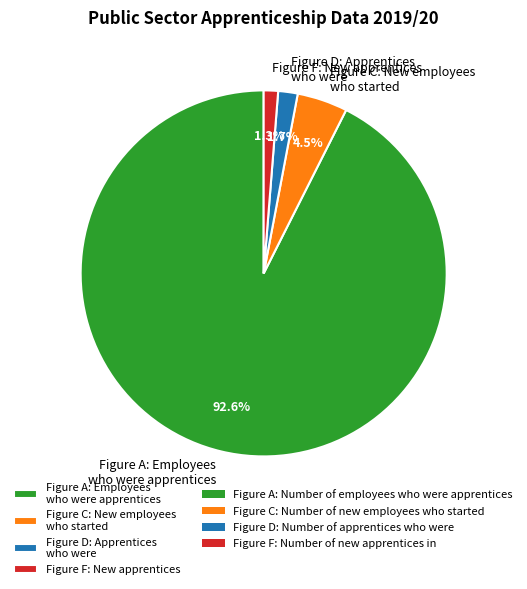

Does Figure A: Employees who were apprentices represent more than half of the total?

Yes